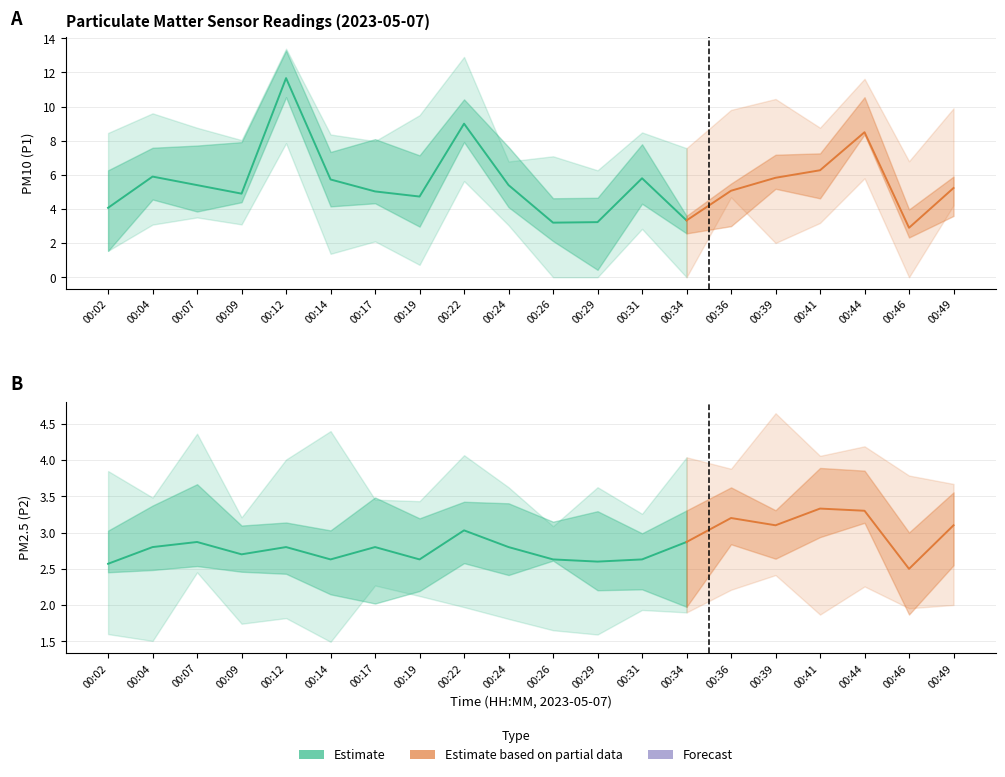

At which category does P1 reach its first local valley?

00:09